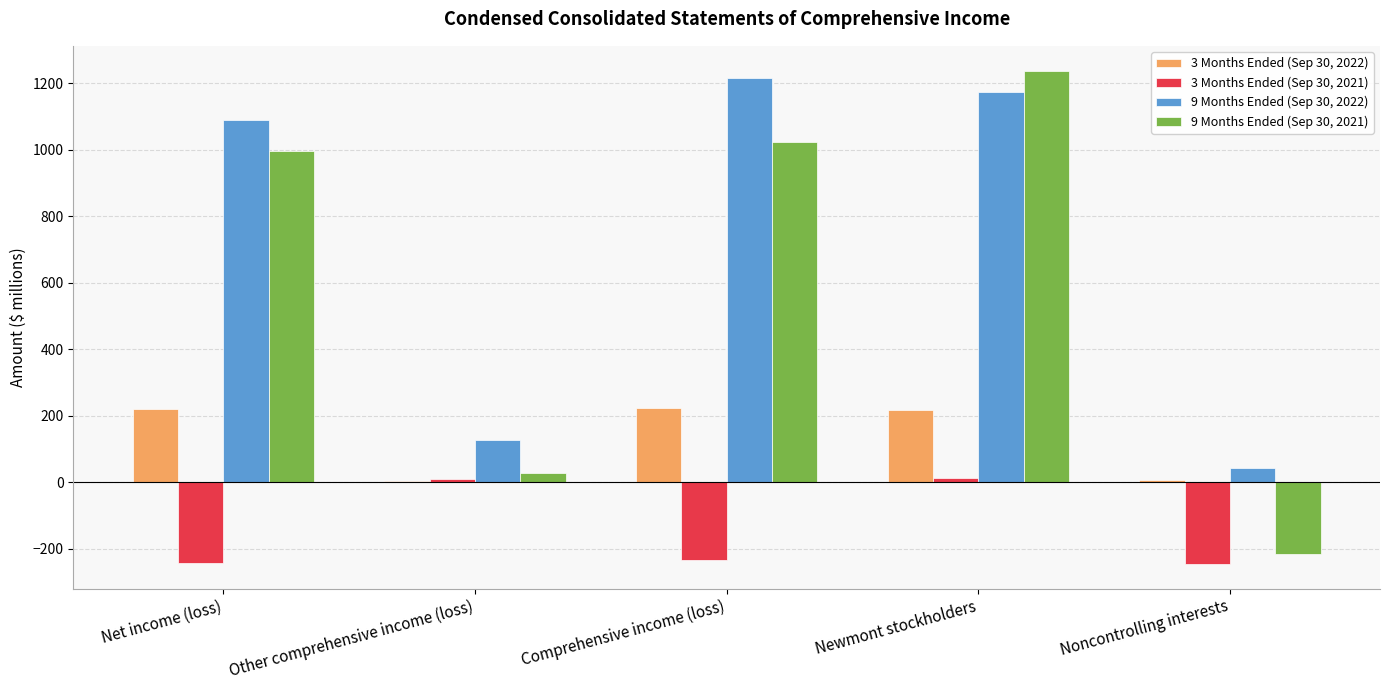

At which category is the sum across all series the highest?

Newmont stockholders